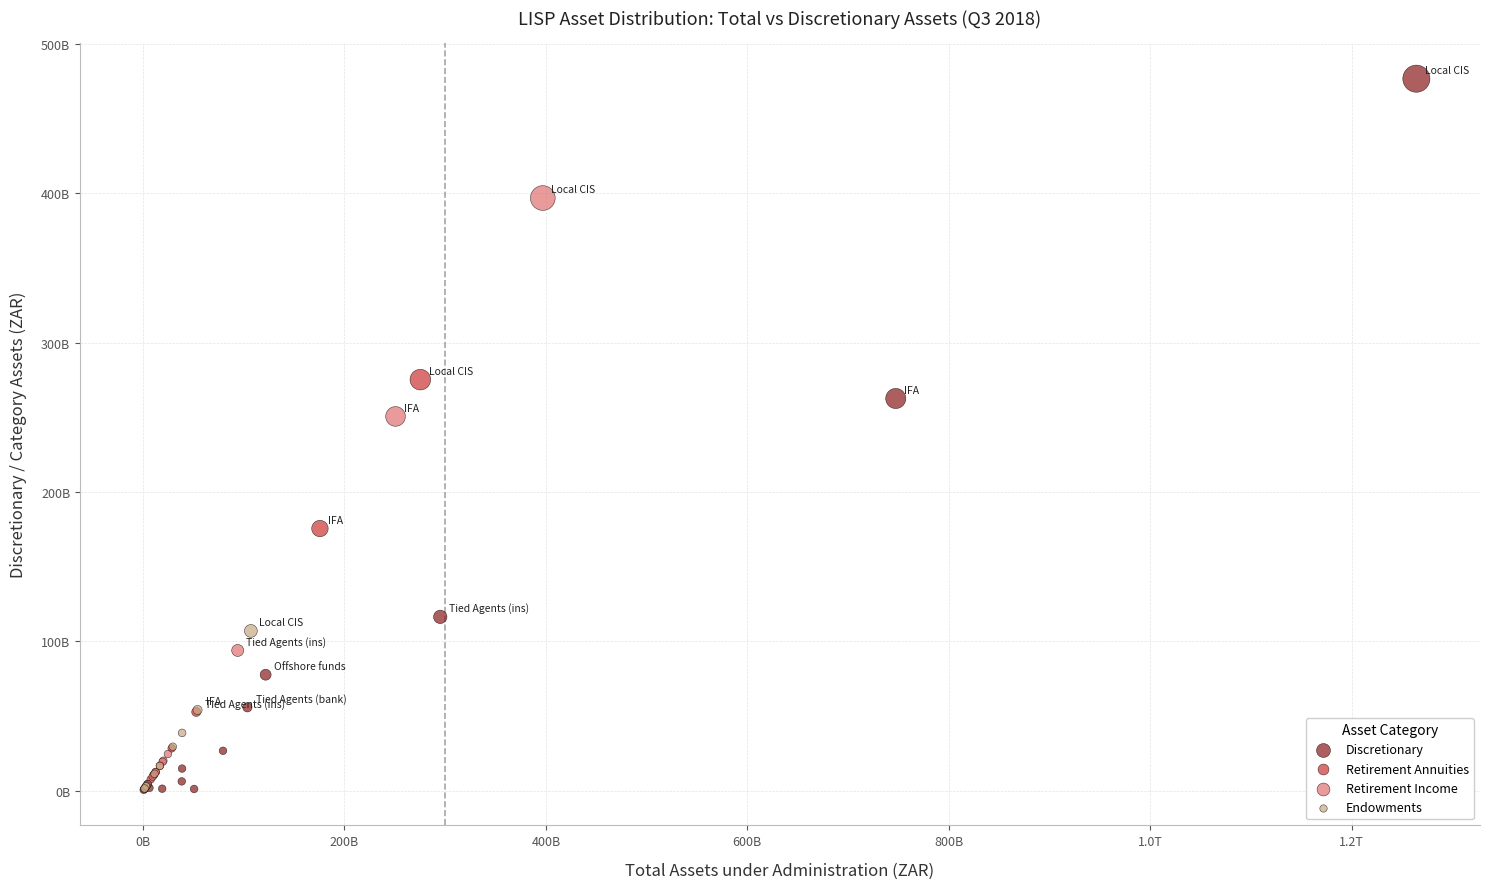

Which series has the widest spread of Y values?

Discretionary